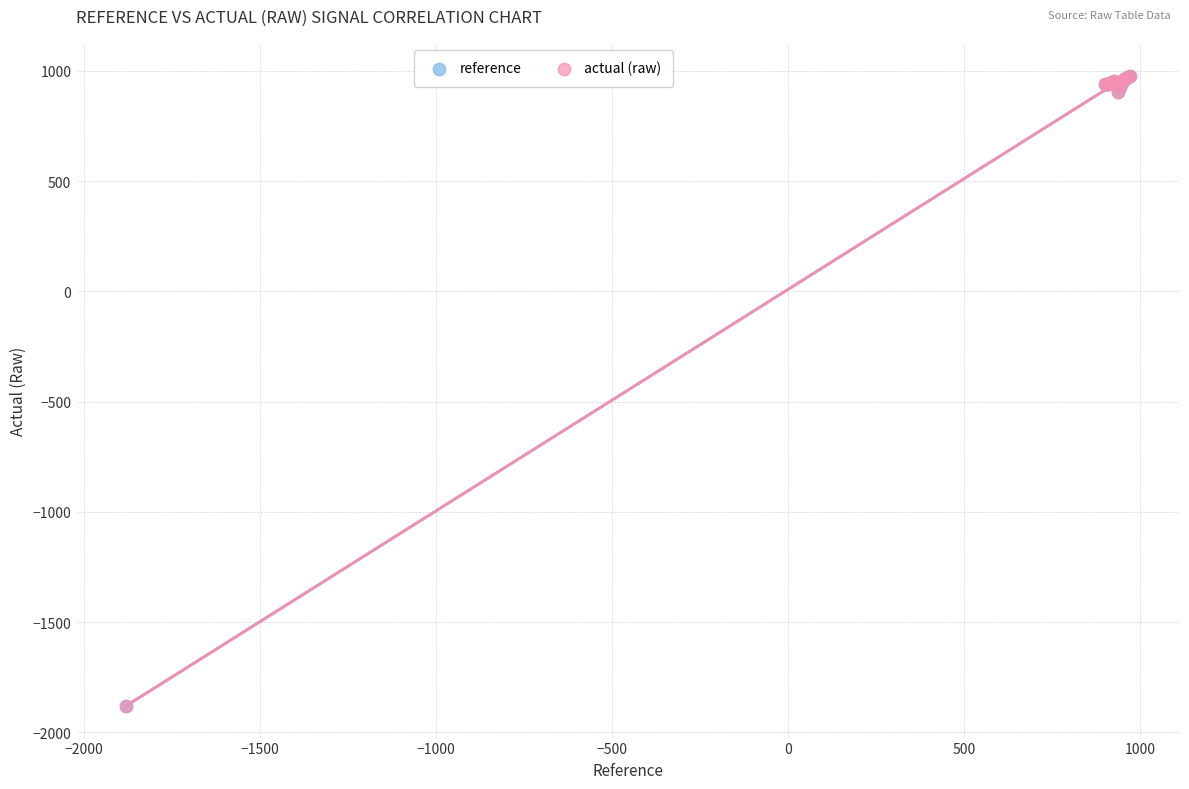

What are all the series names shown in the legend?

reference, actual (raw)